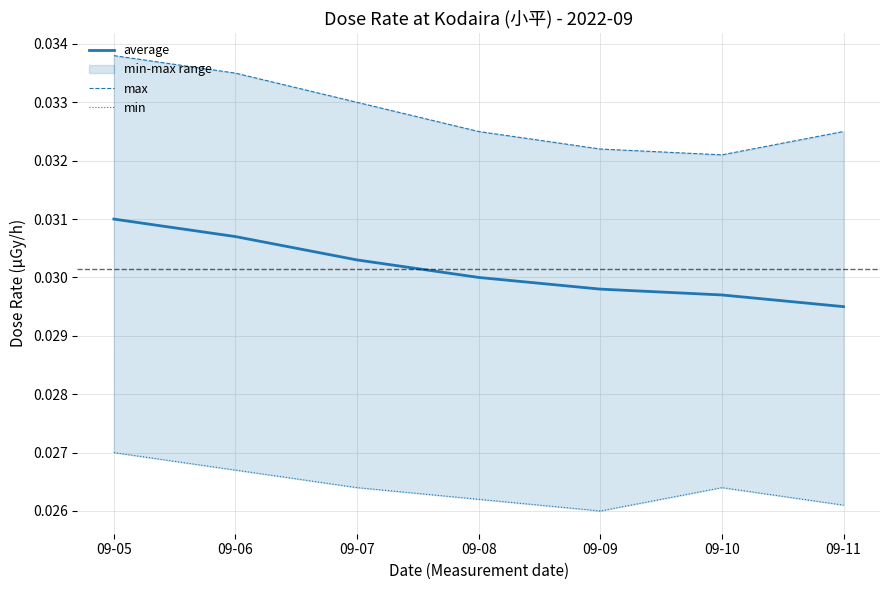

True or false: min has a value of 0.0 at 09-08.

False